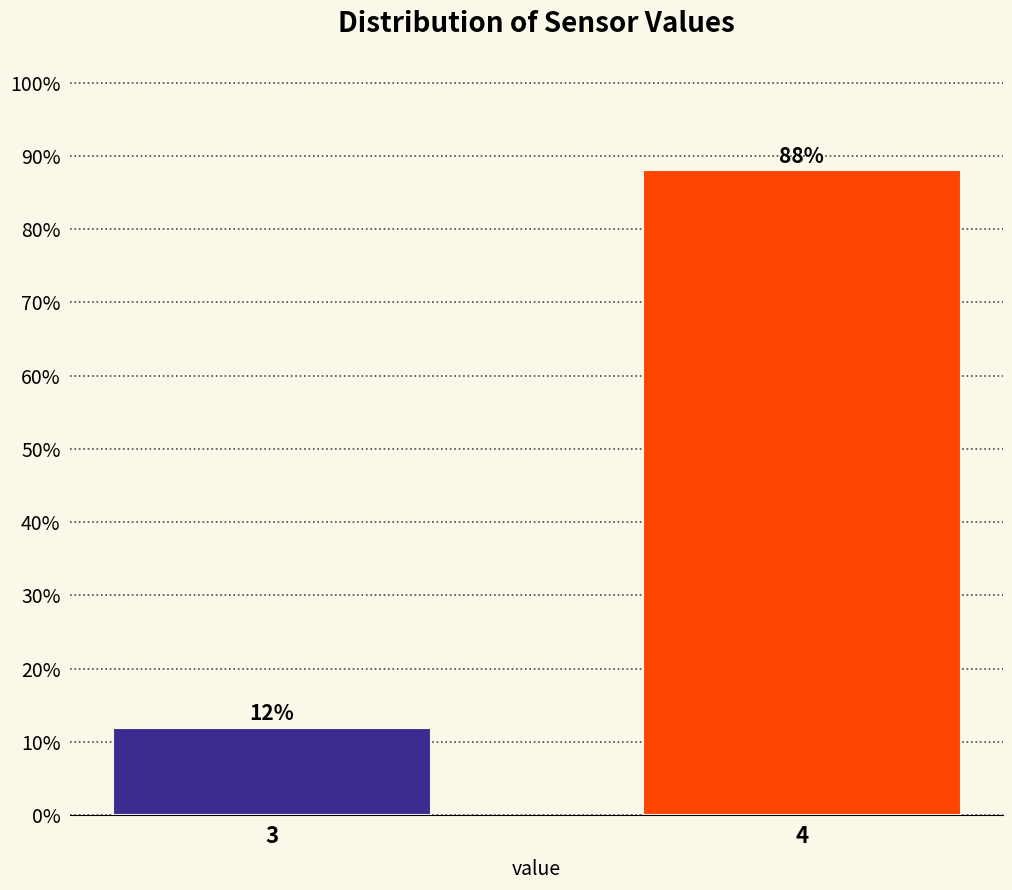

Is it true that the value at 4 is 57.5?

False